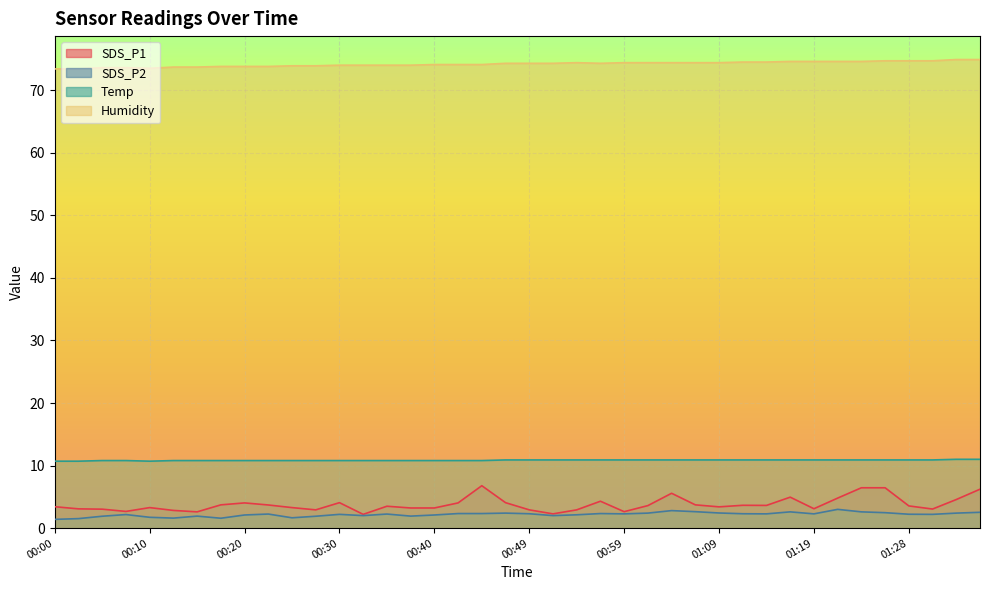

What are all the series names shown in the legend?

SDS_P1, SDS_P2, Temp, Humidity